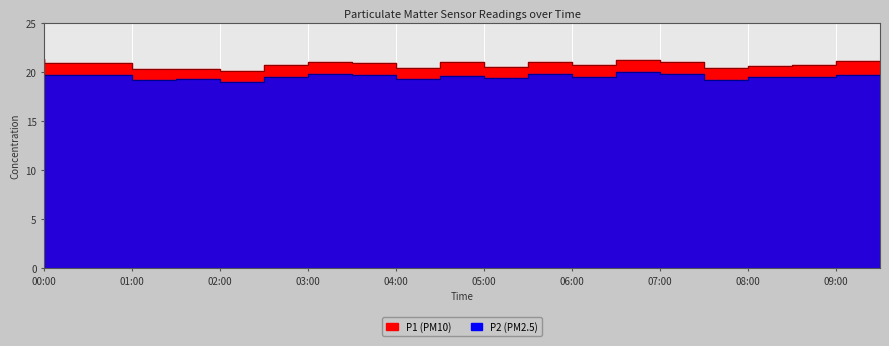

True or false: P1 has a value of 20.4 at 08:00.

True